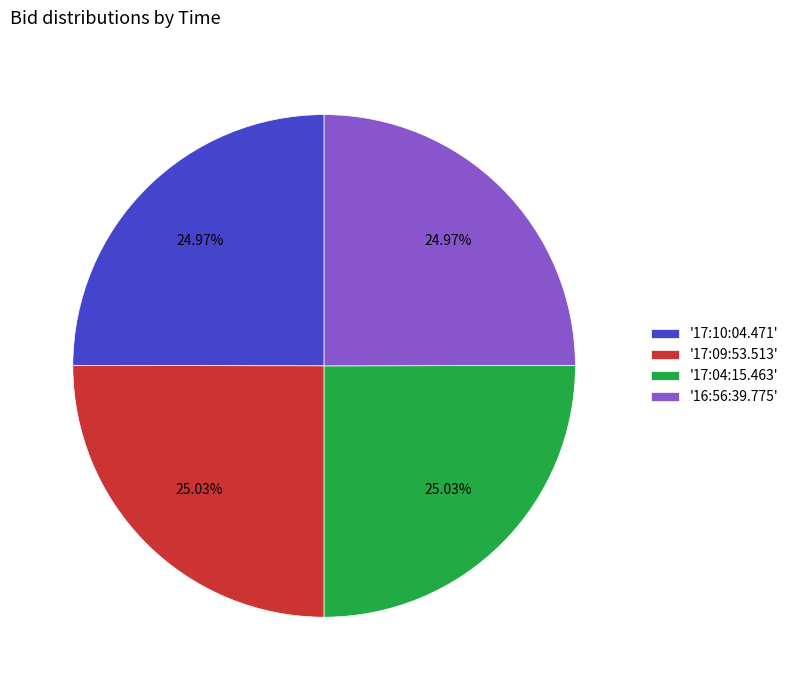

How many segments does this pie chart have?

4